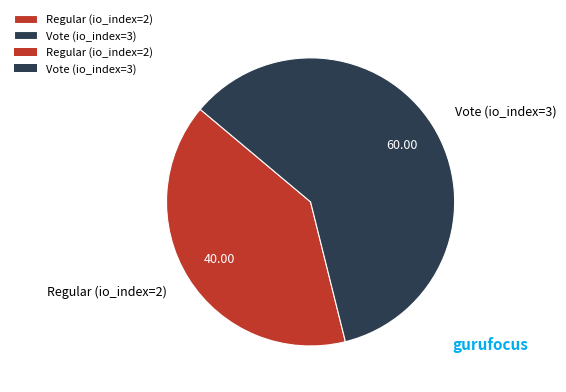

Count the number of slices in the pie.

2